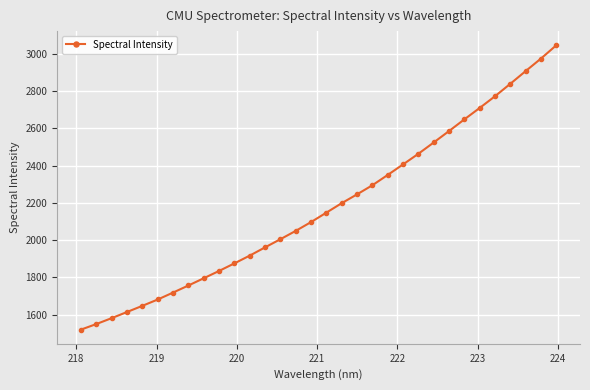

What is the maximum value shown in the chart?

3045.5